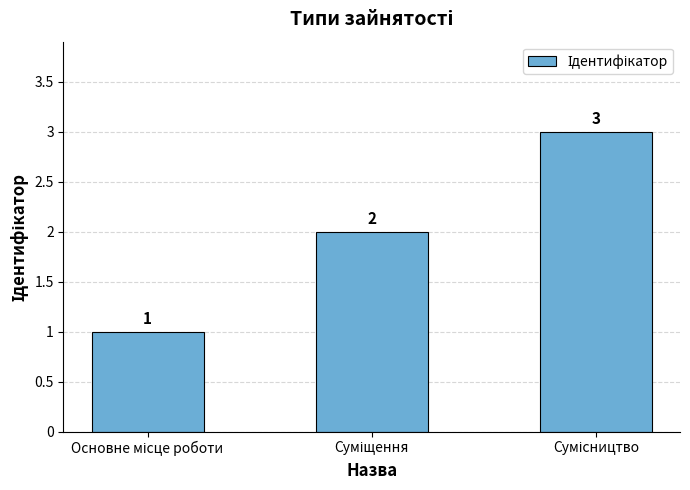

What is the sum of all values?

6